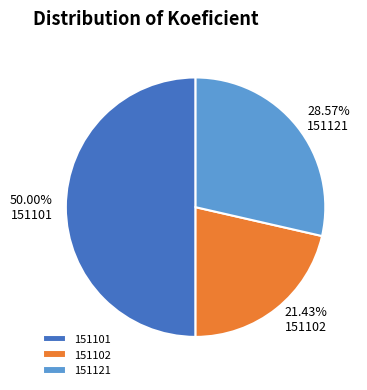

To the nearest percent, what is the combined percentage of 151121 and 151102?

50%